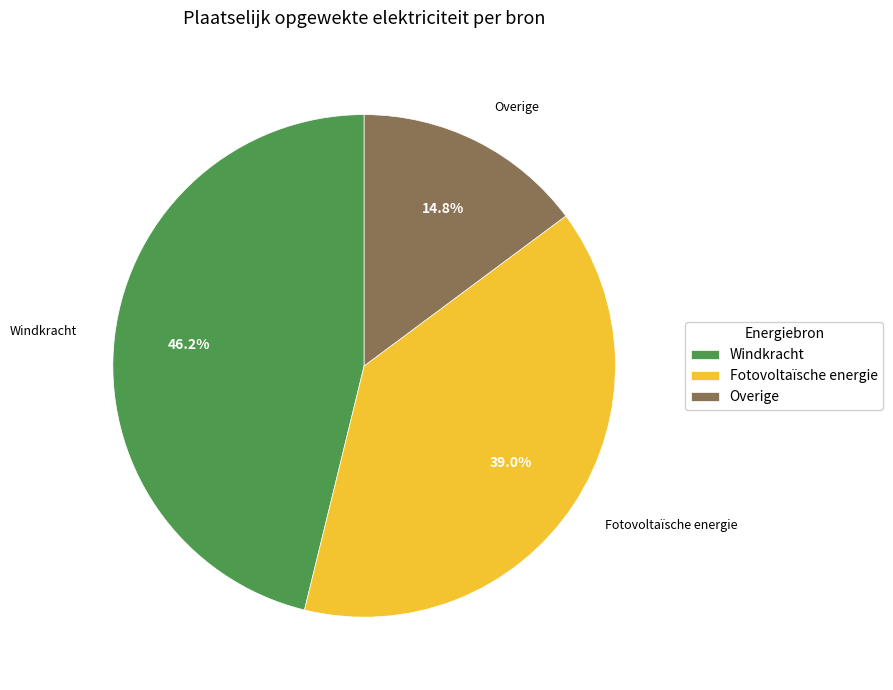

Which slice is the largest?

Windkracht